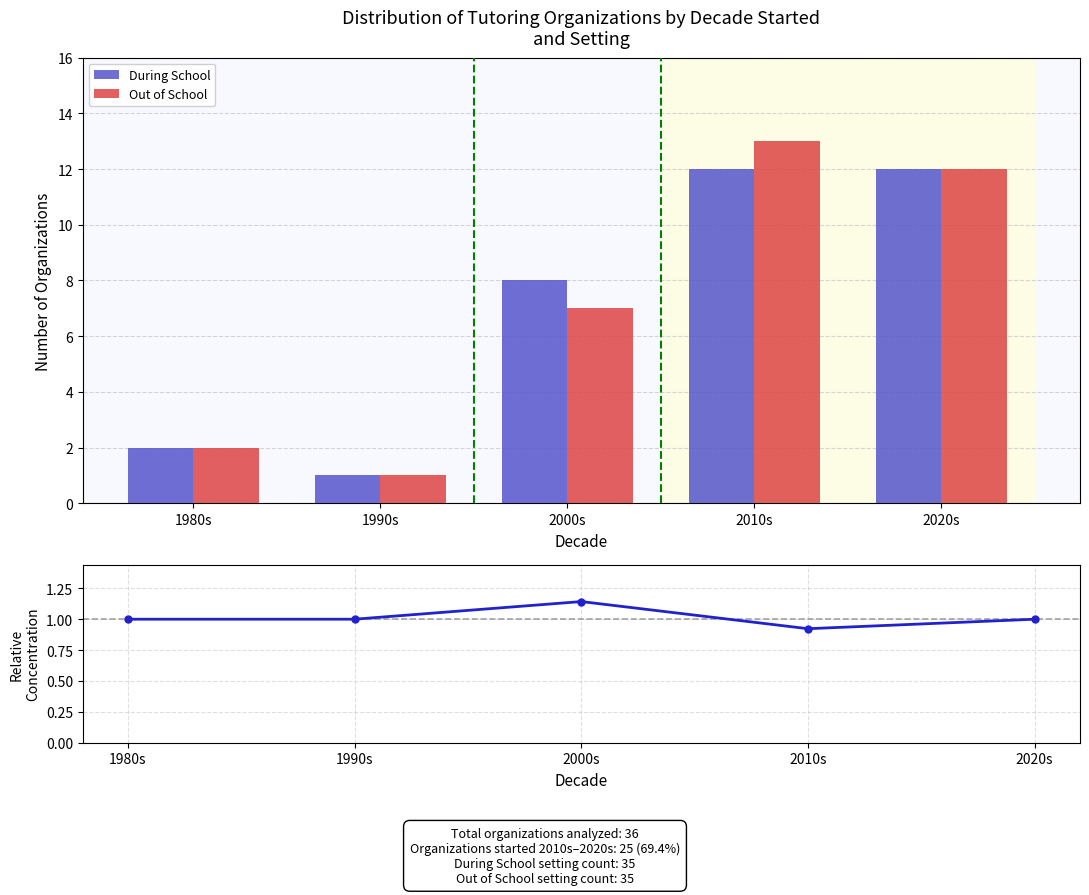

Where is During School nearest to the value 6?

2000s